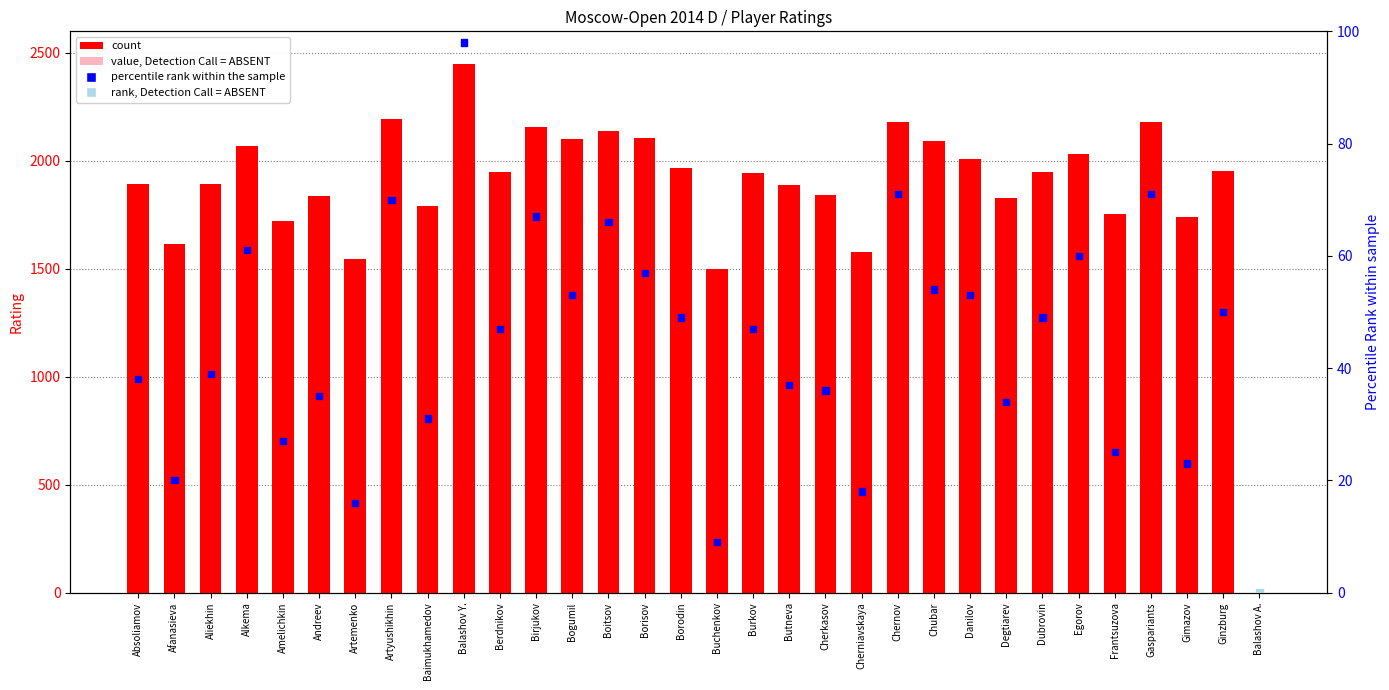

Which series contains the highest Y value?

count